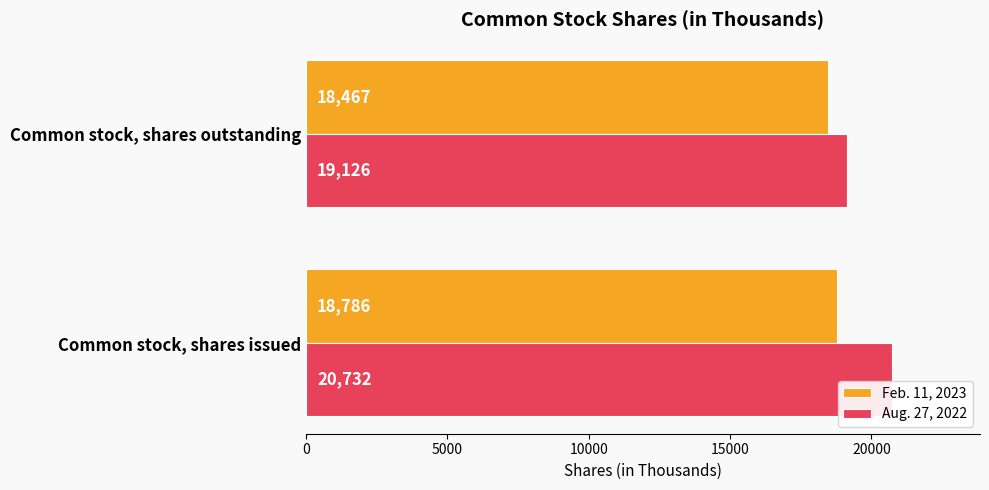

What is the sum of the Feb. 11, 2023 values at Common stock, shares issued and Common stock, shares outstanding?

37253